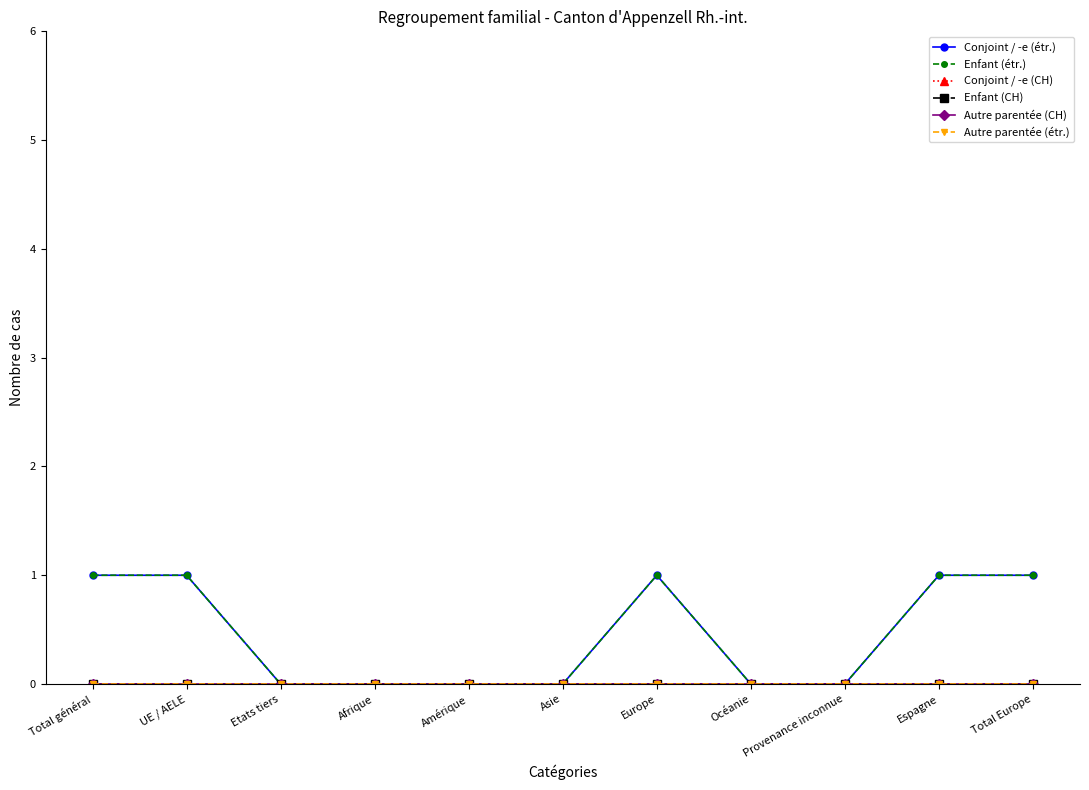

Is this an area chart (filled region under the line)?

No